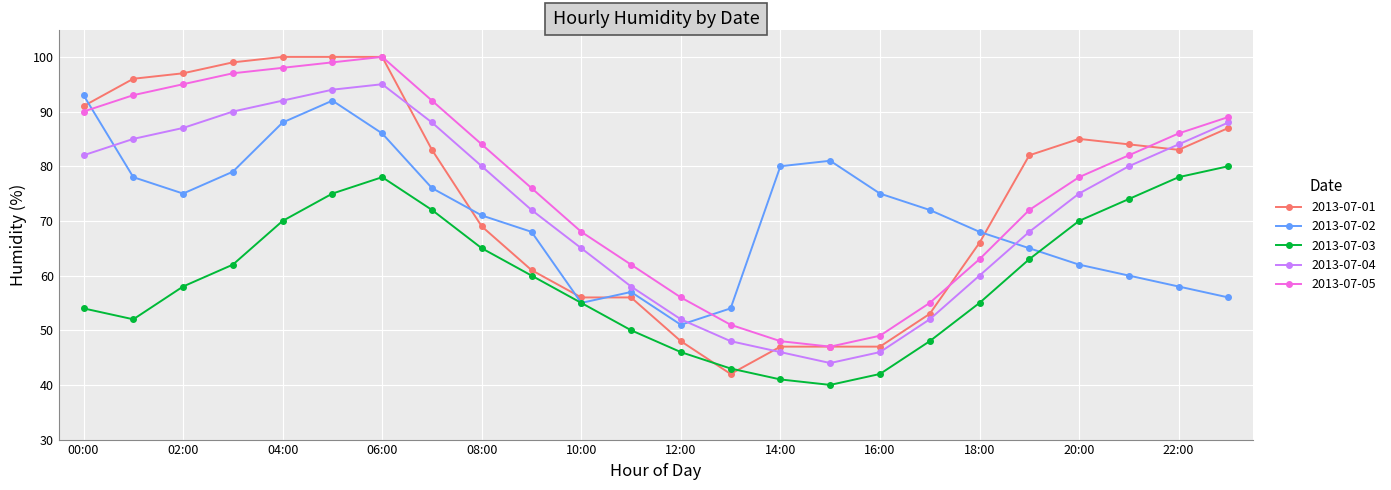

True or false: 2013-07-01 and 2013-07-02 cross at least once.

True